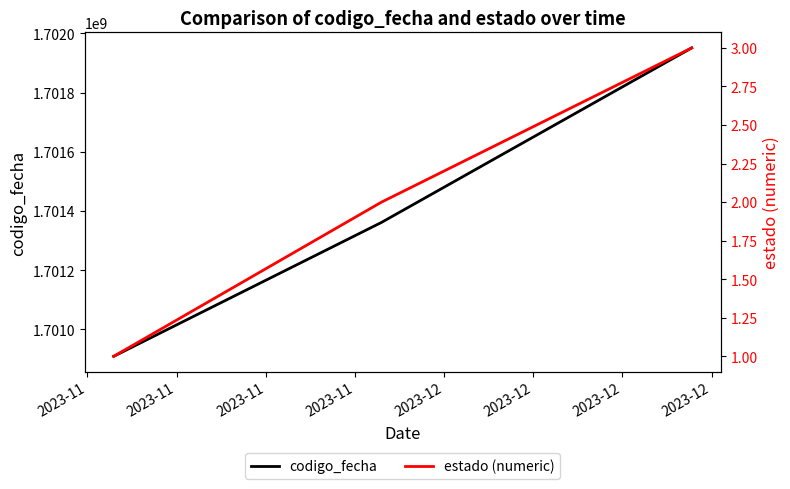

What is the lowest value of the codigo_fecha series?

1700909383